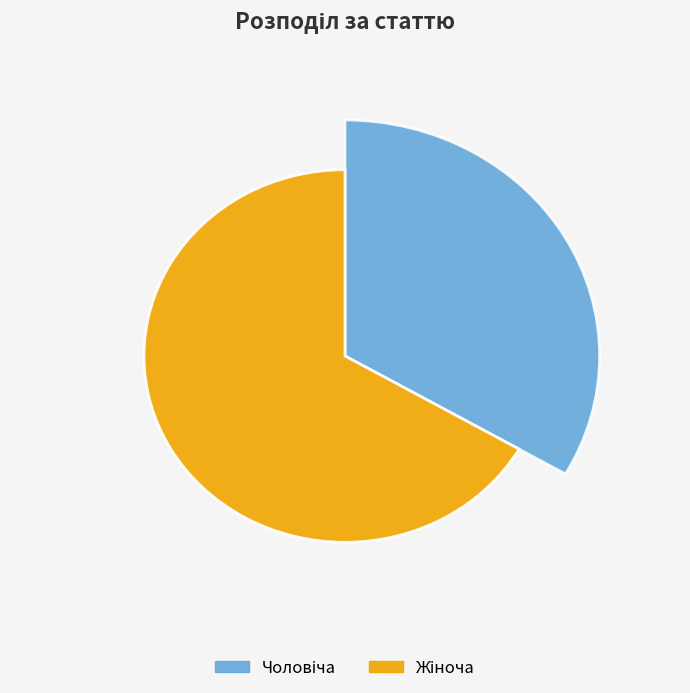

Count the number of slices in the pie.

2